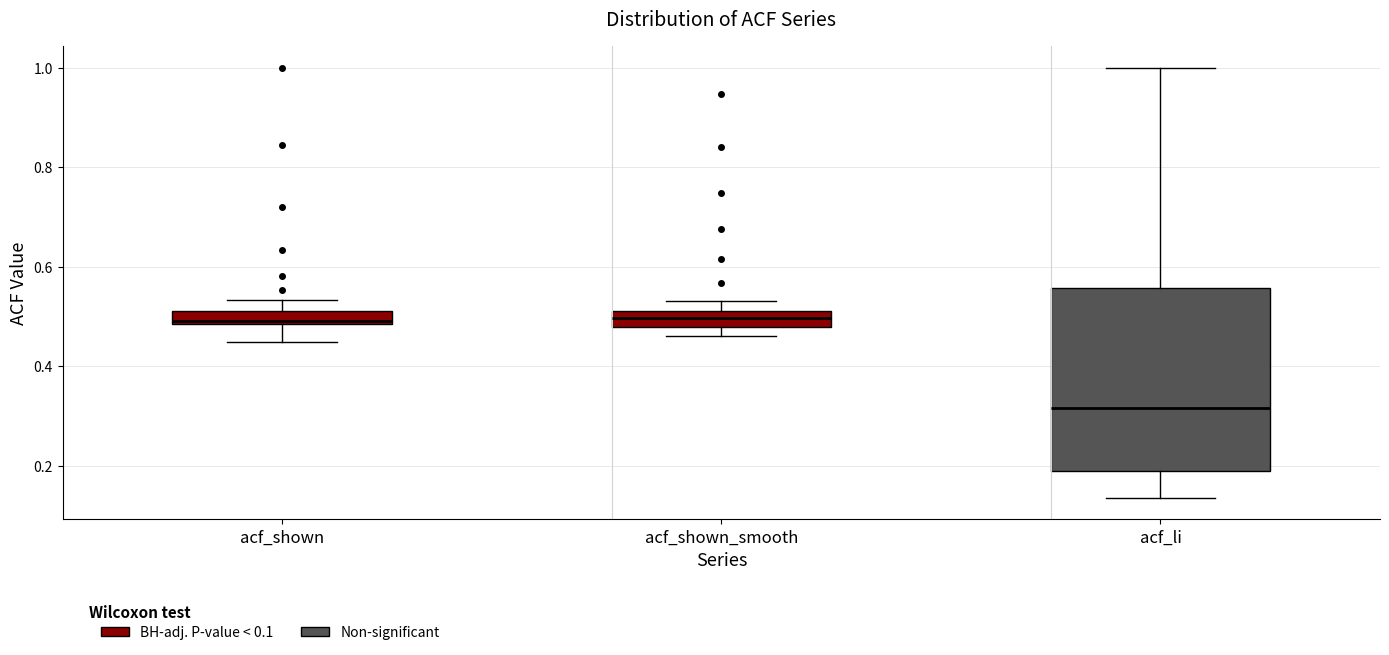

Where is the lower edge of the box for acf_li on the y-axis? The values are not printed on the chart, so give them approximately, as read against the axis.

0.18